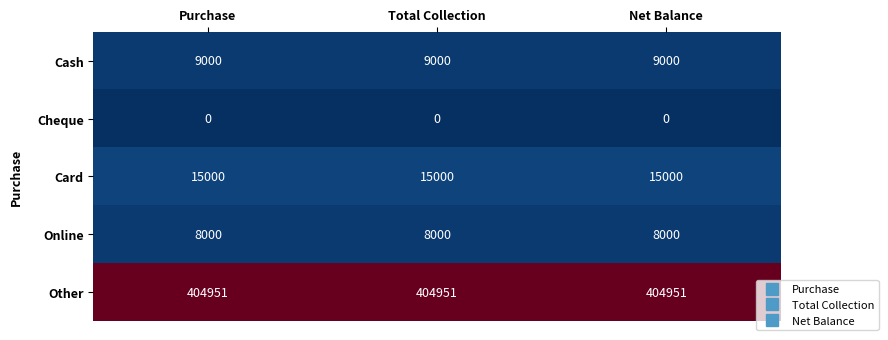

What is the maximum value shown in the chart?

404951